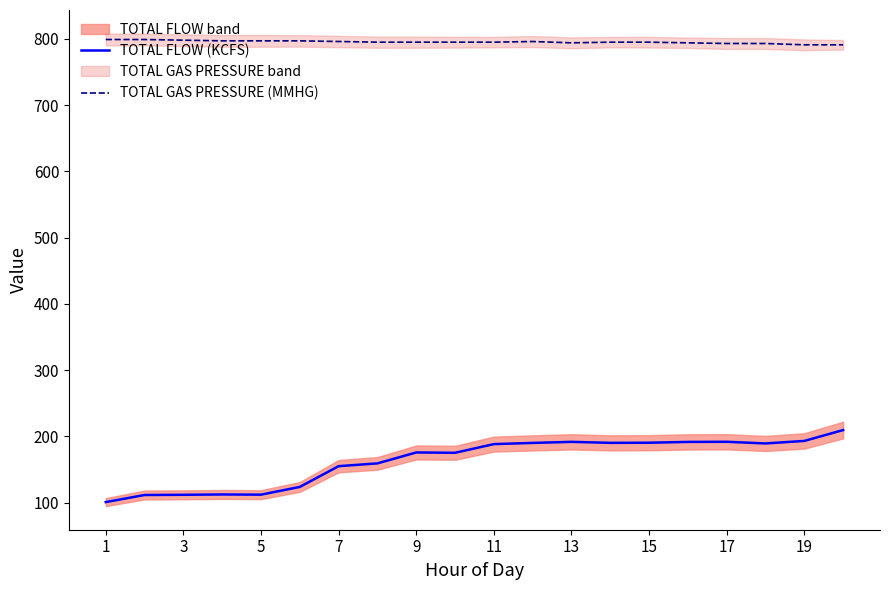

True or false: TOTAL FLOW (KCFS) and TOTAL GAS PRESSURE (MMHG) intersect in this chart.

False